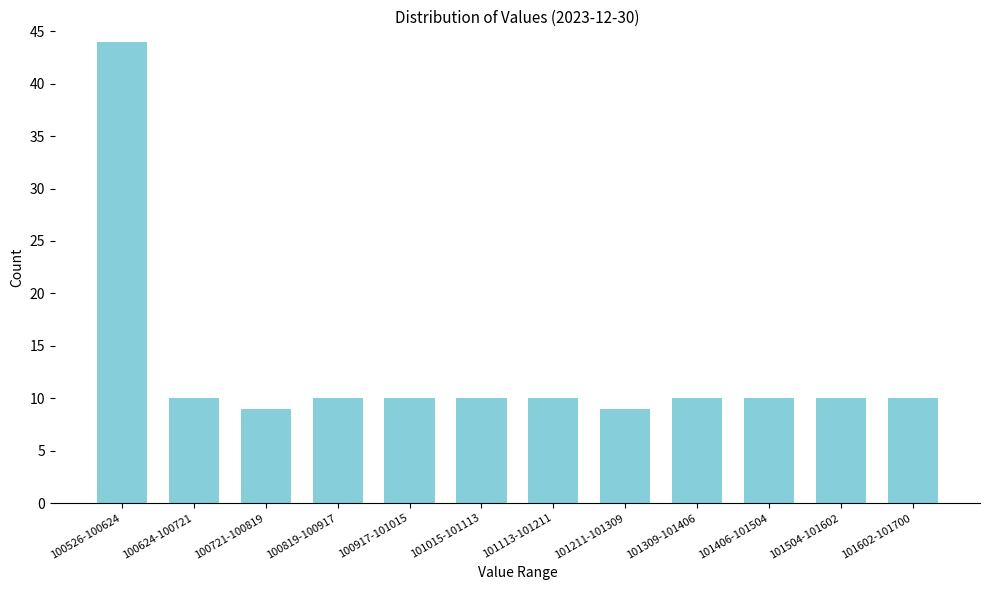

Reading left to right, extract all data points from this chart.

100526-100624=44	100624-100721=10	100721-100819=9	100819-100917=10	100917-101015=10	101015-101113=10	101113-101211=10	101211-101309=9	101309-101406=10	101406-101504=10	101504-101602=10	101602-101700=10